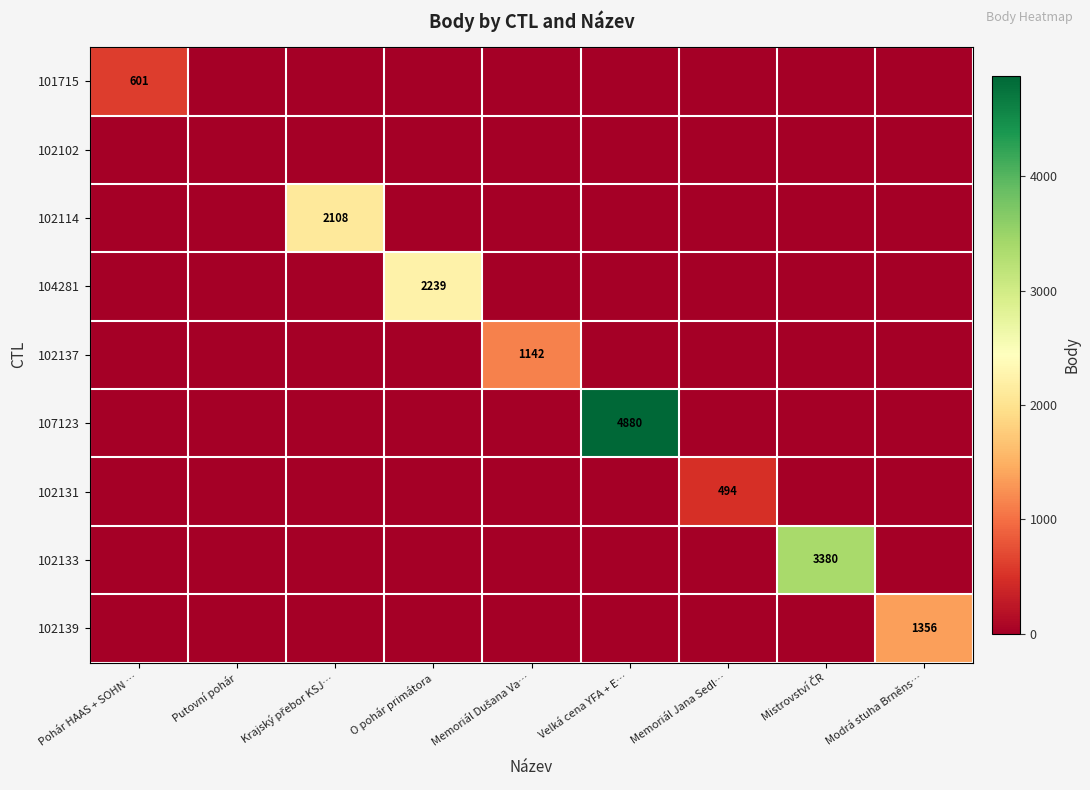

What is the greatest value displayed?

4880